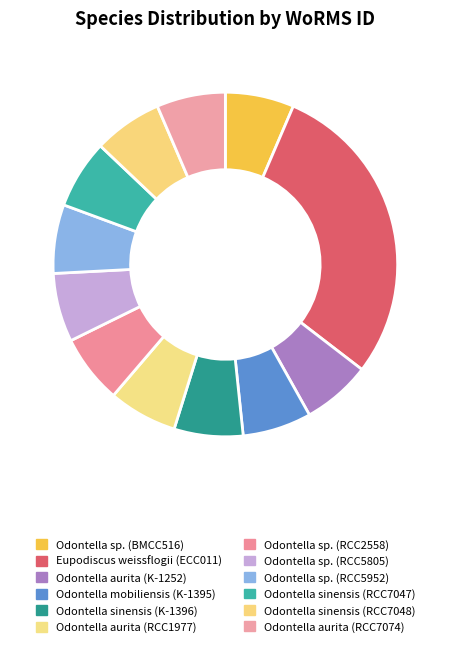

Rank the categories by value from lowest to highest.

Odontella sp. (BMCC516), Odontella sp. (RCC2558), Odontella sp. (RCC5805), Odontella sp. (RCC5952), Odontella aurita (K-1252), Odontella aurita (RCC1977), Odontella aurita (RCC7074), Odontella mobiliensis (K-1395), Odontella sinensis (K-1396), Odontella sinensis (RCC7047), Odontella sinensis (RCC7048), Eupodiscus weissflogii (ECC011)